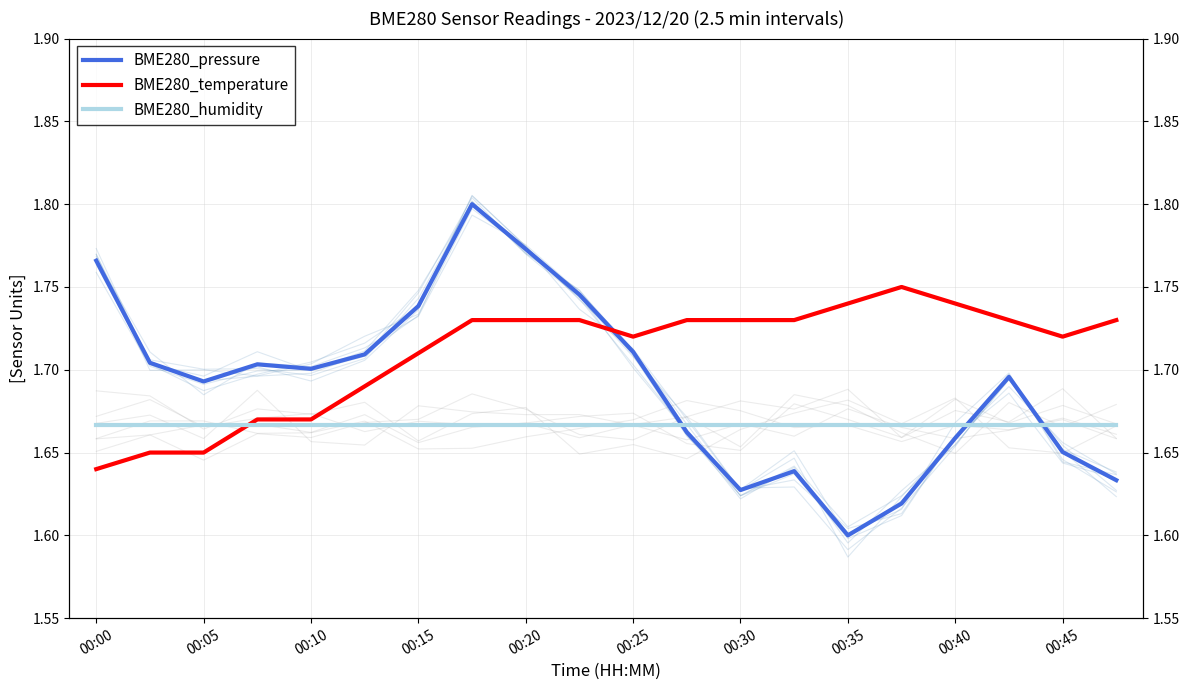

The value of BME280_humidity at 00:15 is 1.7. True or false?

True